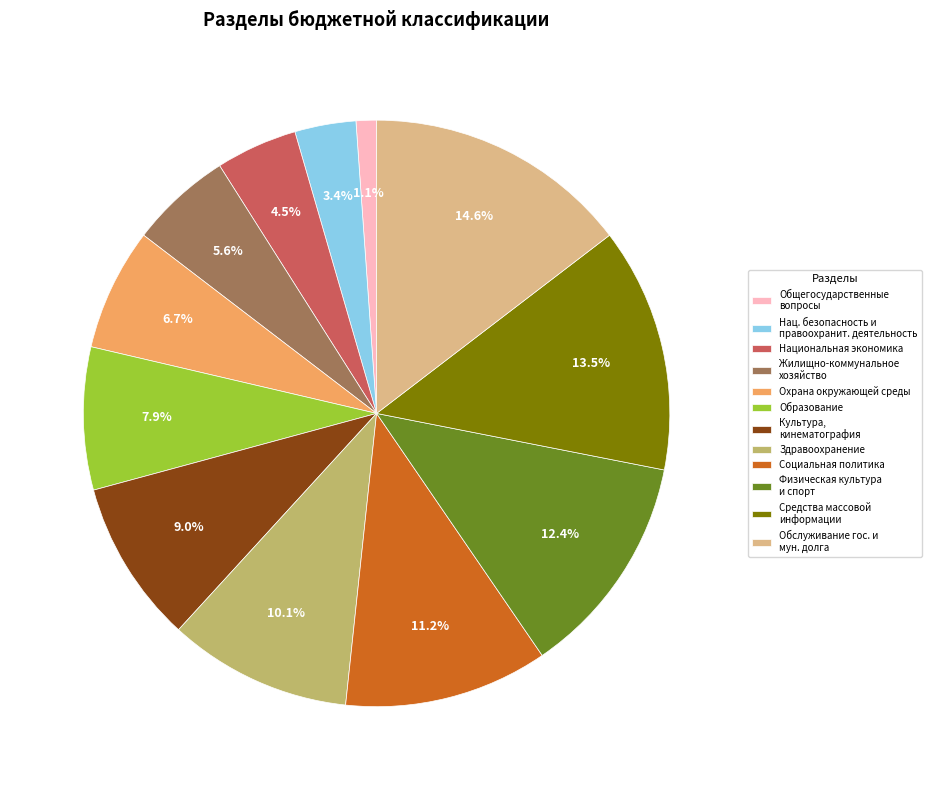

What is the smallest slice in the pie chart?

Общегосударственные вопросы